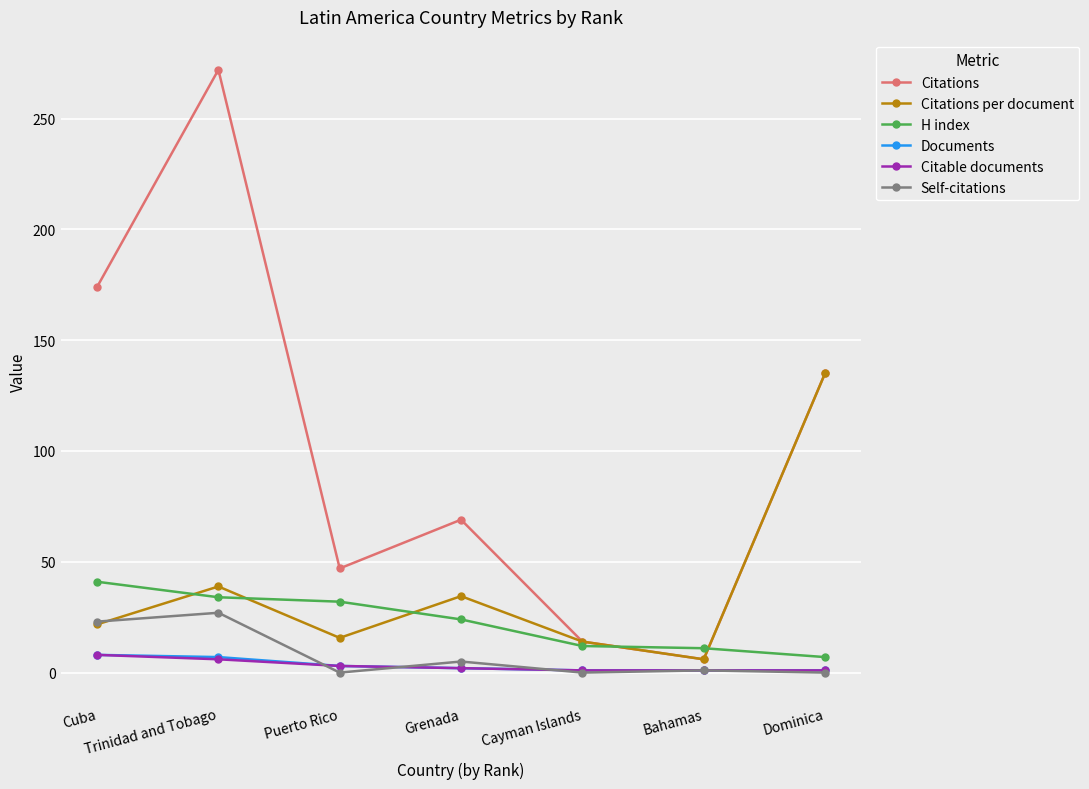

True or false: H index and Citable documents intersect in this chart.

False